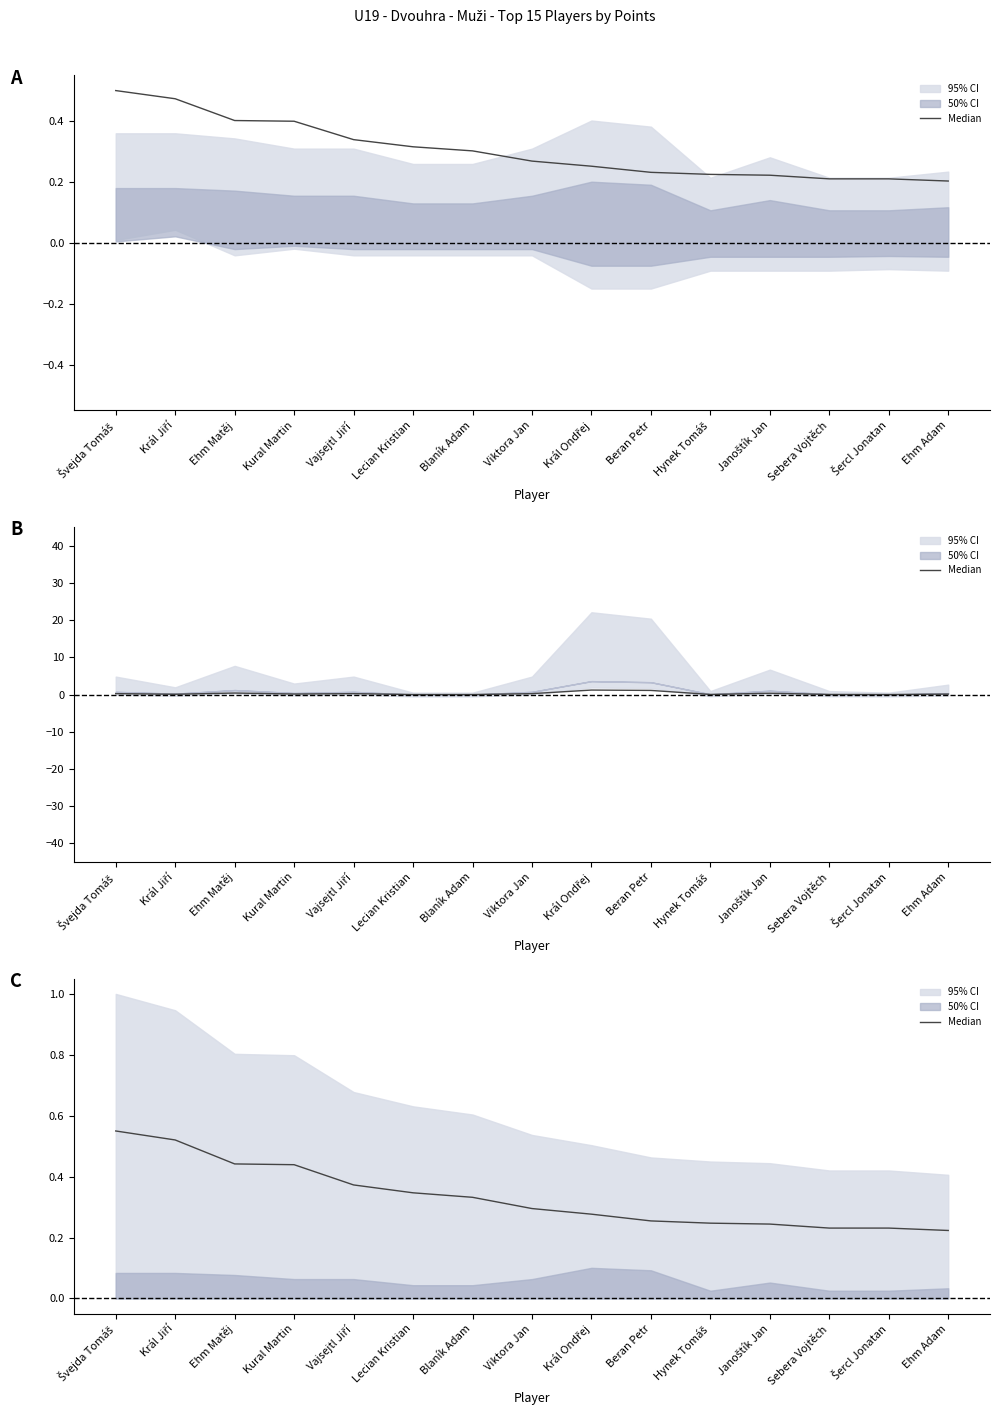

What is the sum of the values at Hynek Tomáš and Blaník Adam?

0.6